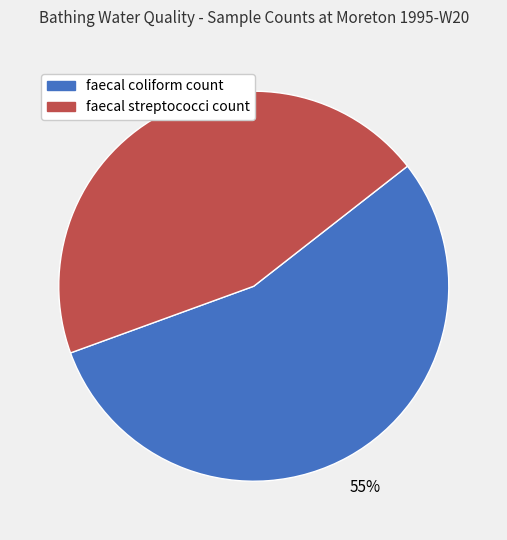

To the nearest percent, what is the average slice percentage?

50%